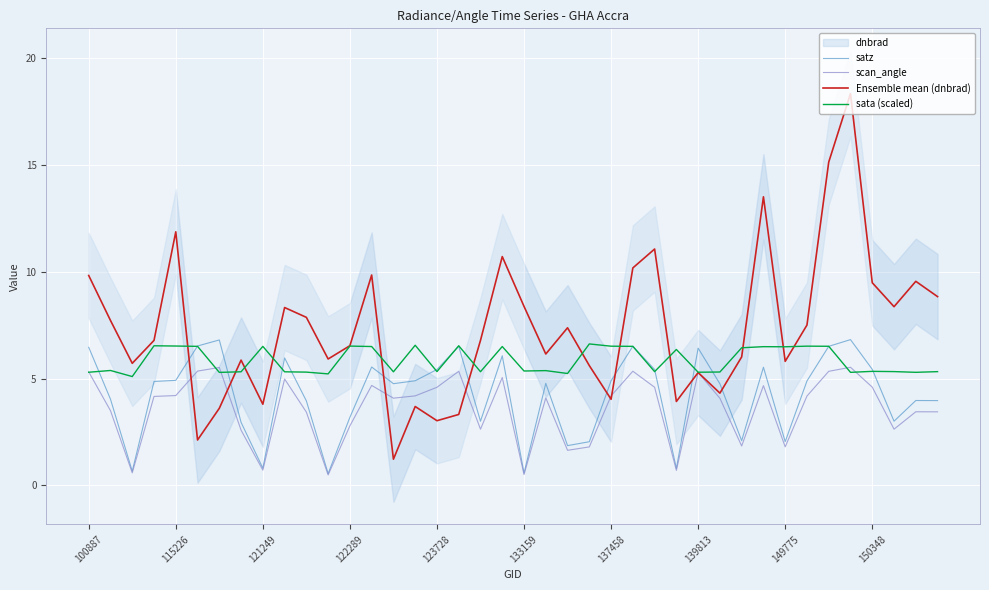

The scan_angle series shows 0.7 at 121249. True or false?

True